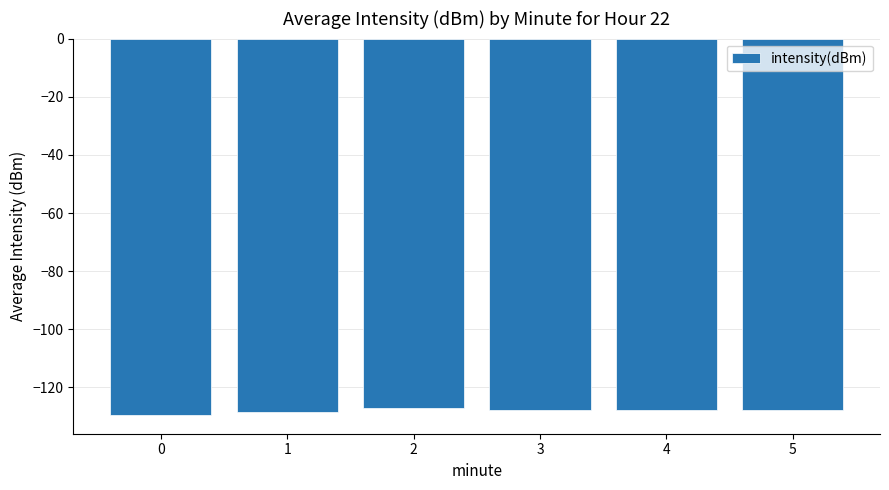

What is the difference between the maximum and minimum values?

2.3